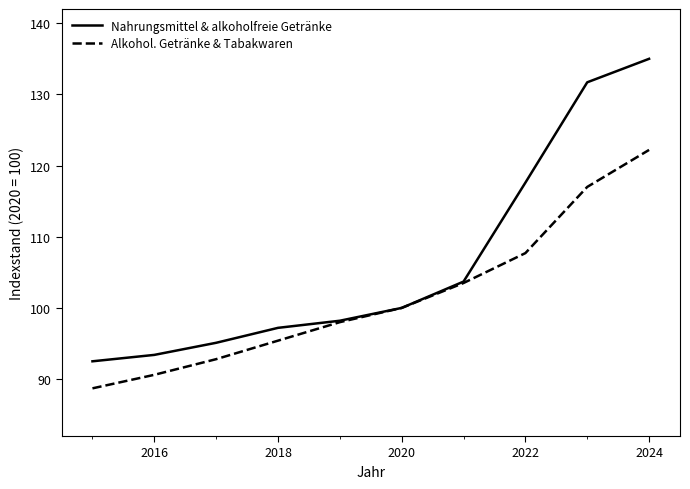

What are all the series names shown in the legend?

Nahrungsmittel & alkoholfreie Getränke, Alkohol. Getränke & Tabakwaren